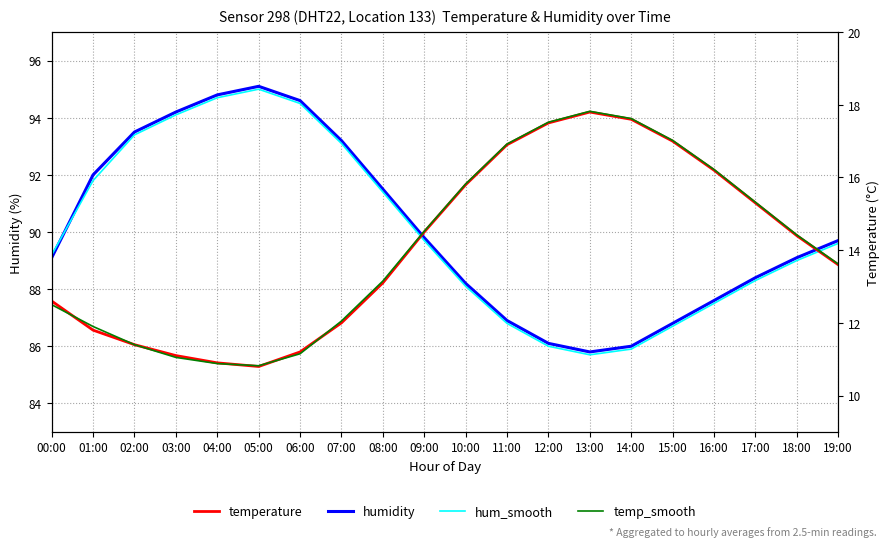

What is the label of the 7th point from the right?

13:00